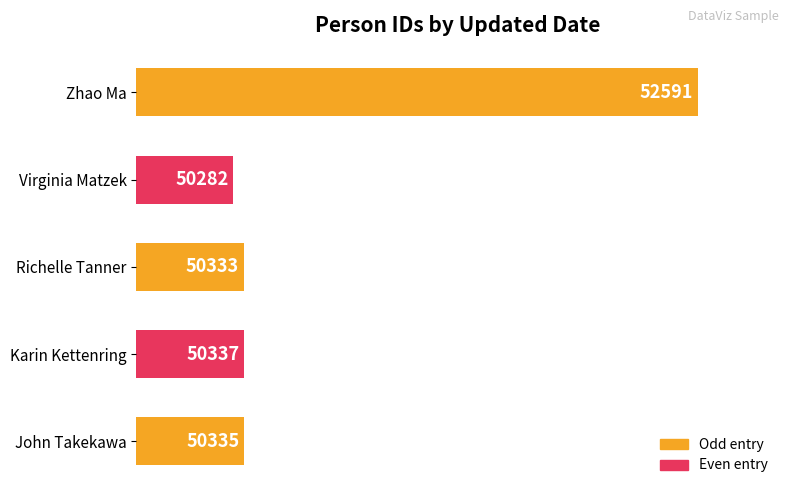

Are the bars grouped side by side (vs. stacked)?

No